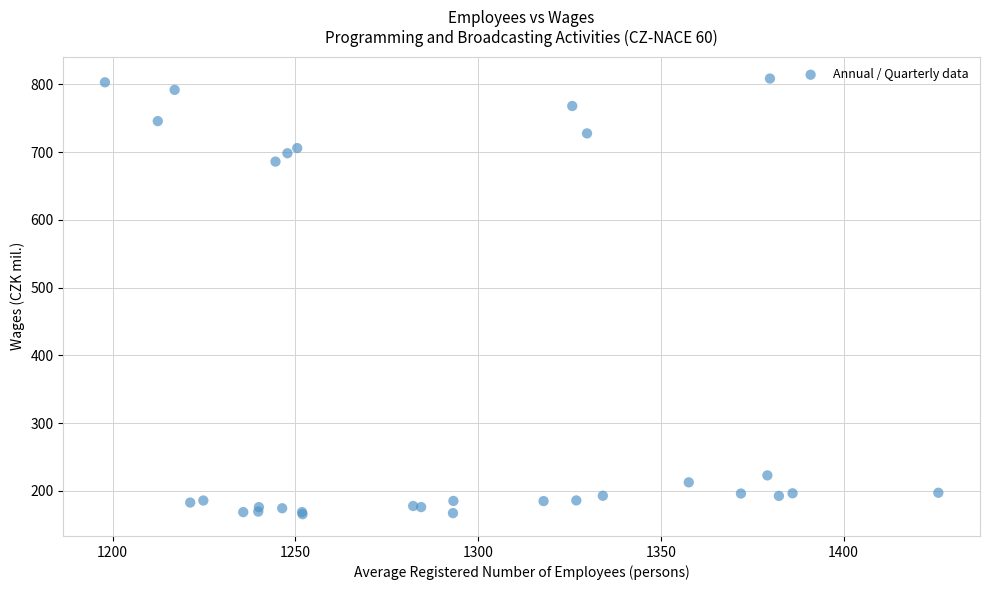

What Y value in the scatter plot is closest to 487?

686.1